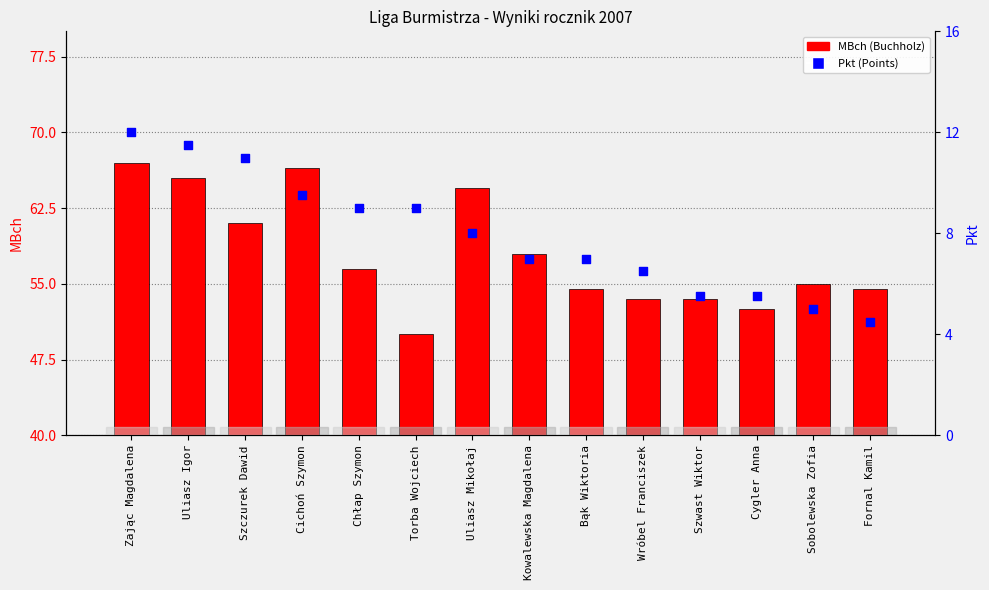

What are all the series names shown in the legend?

MBch, Pkt